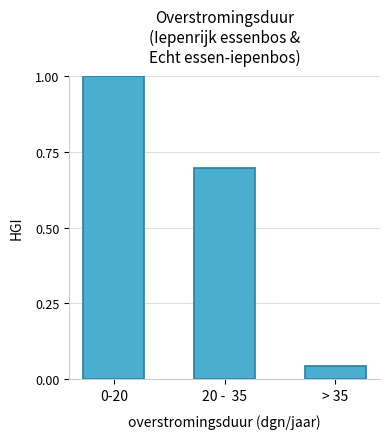

Where is the data nearest to the value 0?

> 35